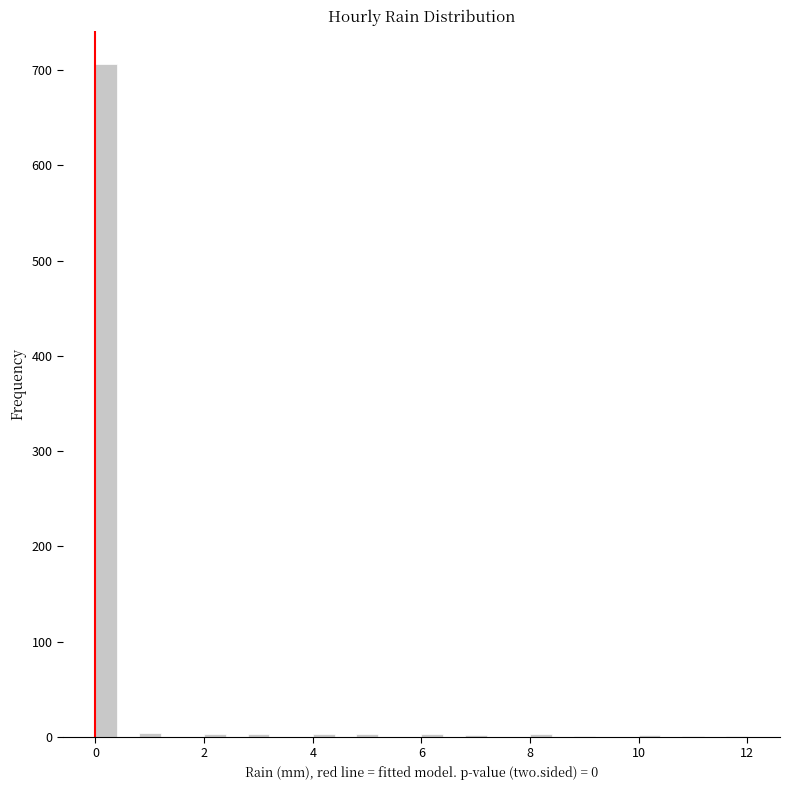

Read against the x-axis, roughly where is the centre of the tallest bar?

0.2